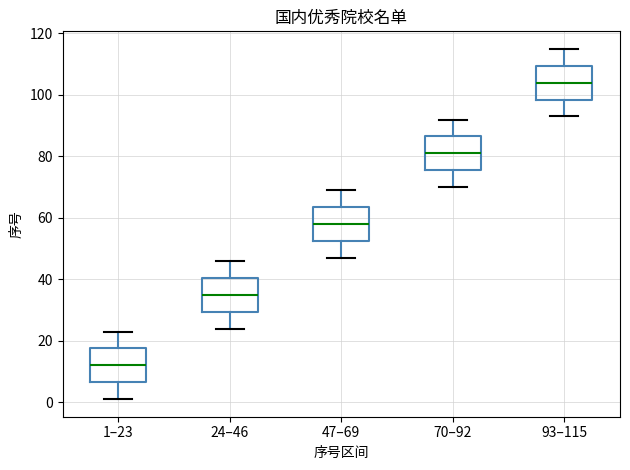

Reading left to right, transcribe this box plot: for each box, give where its median line is, the range the box spans, and where its two whiskers end, as read against the y-axis. The values are not printed on the chart, so give them approximately, as read against the axis.

1–23: median 12, box 6 to 18, whiskers 2 to 24
24–46: median 36, box 30 to 40, whiskers 24 to 46
47–69: median 58, box 52 to 64, whiskers 48 to 70
70–92: median 82, box 76 to 86, whiskers 70 to 92
93–115: median 104, box 98 to 110, whiskers 94 to 116